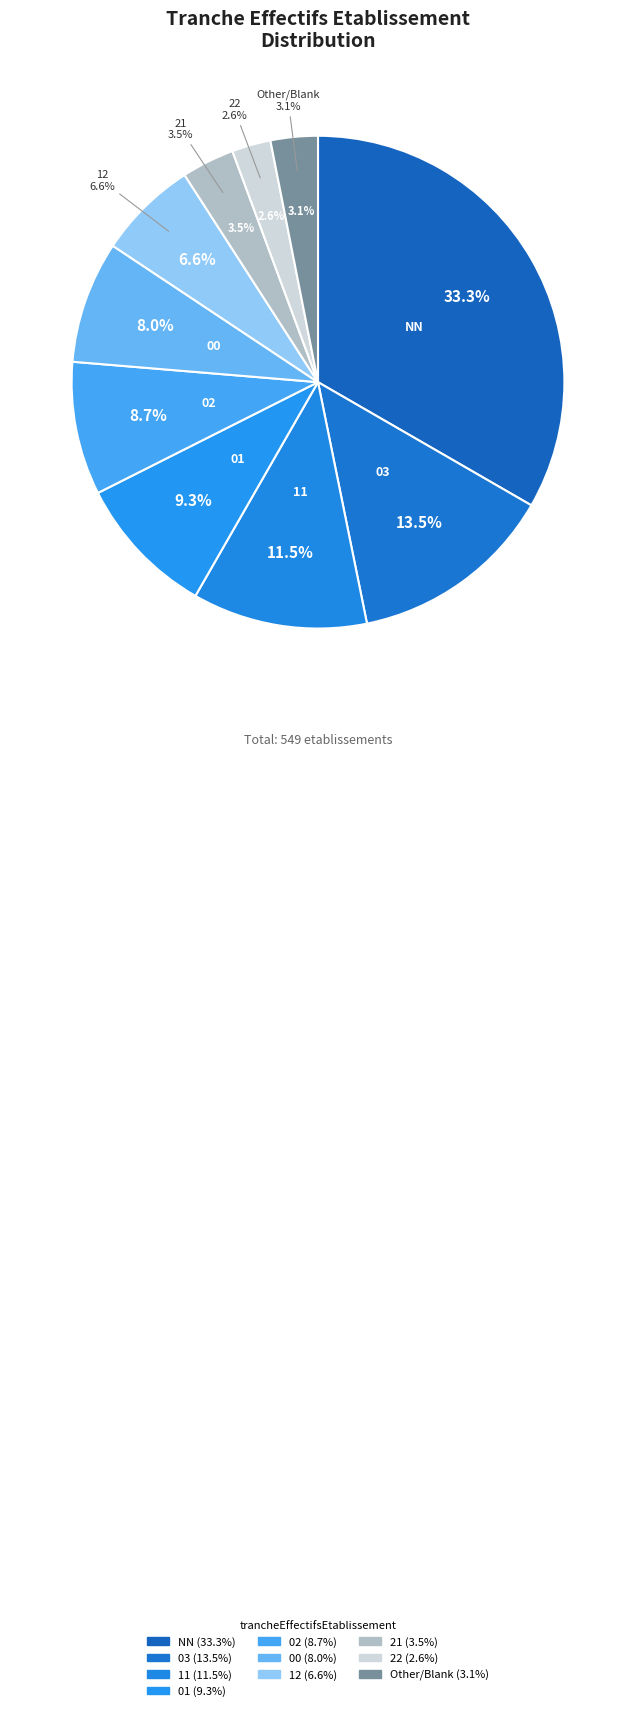

True or false: 22 accounts for 8% of the total.

False